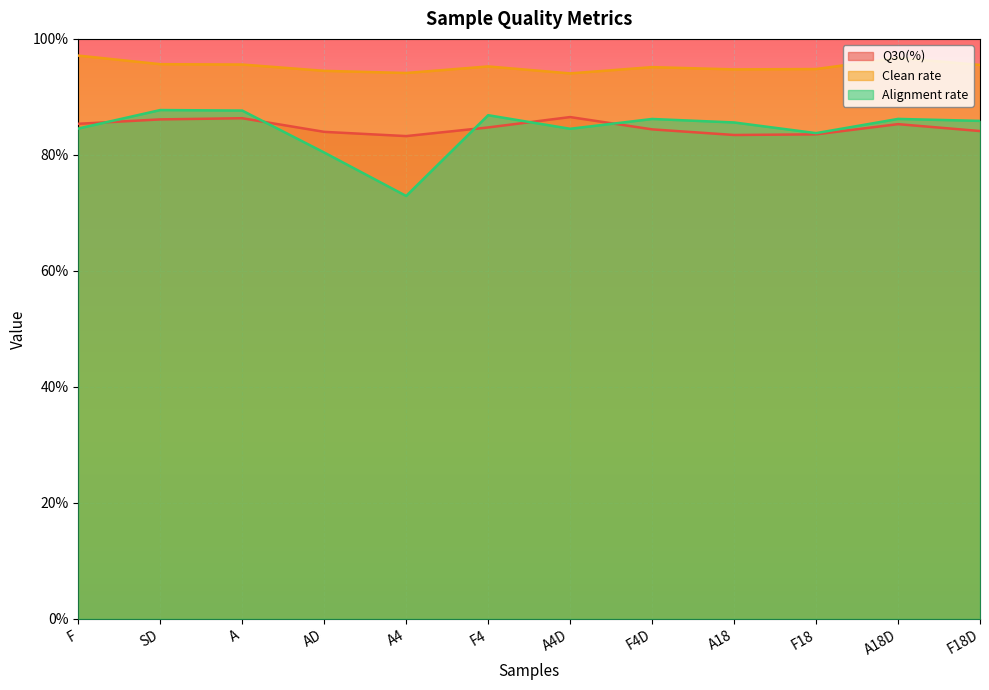

Rank the categories by Q30(%) value from lowest to highest.

A4, A18, F18, AD, F18D, F4D, F4, A18D, F, SD, A, A4D